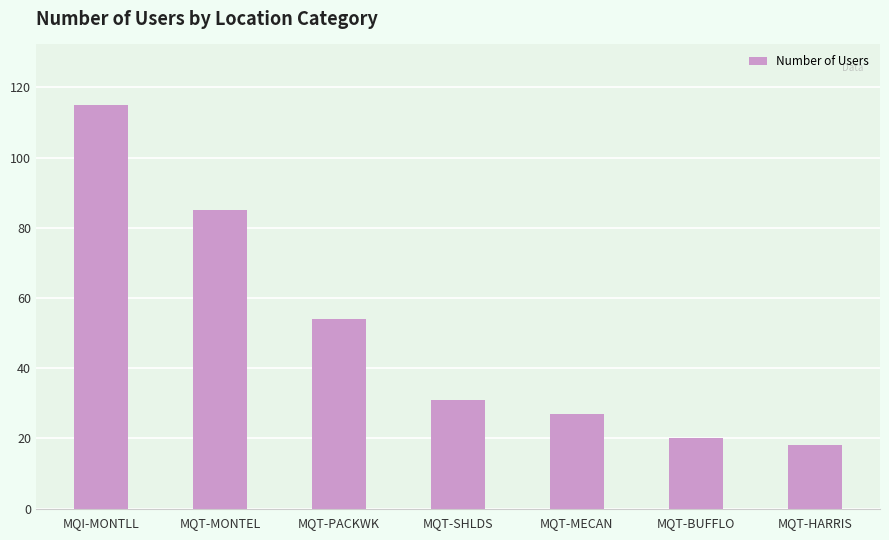

Reading right to left, transcribe all the data shown in this chart.

MQT-HARRIS=18	MQT-BUFFLO=20	MQT-MECAN=27	MQT-SHLDS=31	MQT-PACKWK=54	MQT-MONTEL=85	MQI-MONTLL=115